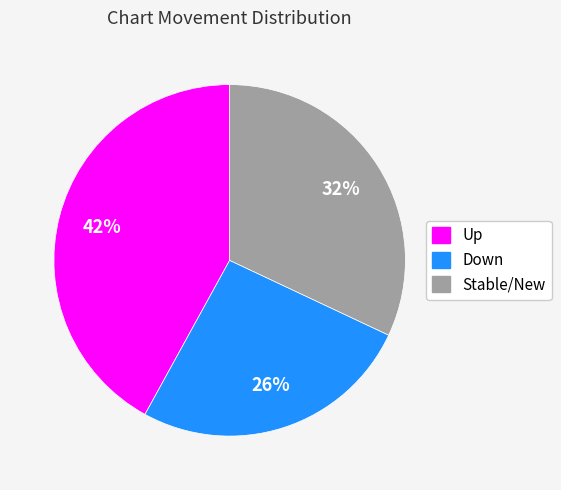

Combined, do Down and Up account for over 50%?

Yes